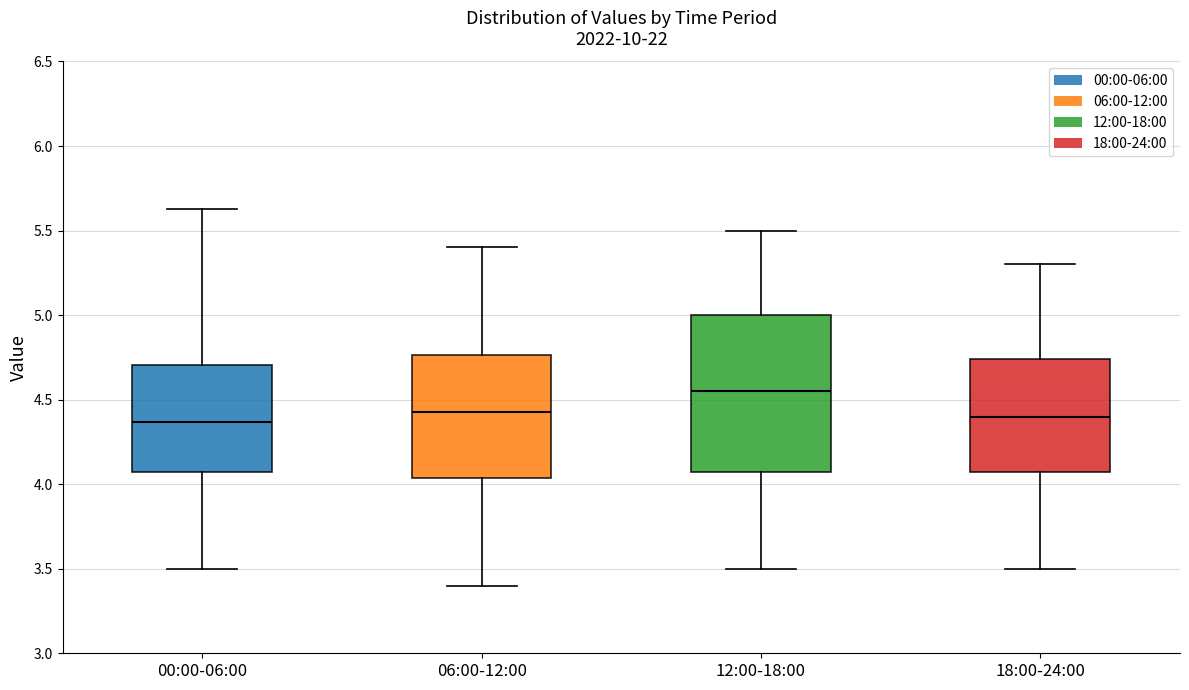

Reading left to right, read every box against the y-axis: the position of its median line, the range the box covers, and the ends of its whiskers. The values are not printed on the chart, so give them approximately, as read against the axis.

00:00-06:00: median 4.35, box 4.10 to 4.70, whiskers 3.50 to 5.65
06:00-12:00: median 4.45, box 4.05 to 4.75, whiskers 3.40 to 5.40
12:00-18:00: median 4.55, box 4.10 to 5.00, whiskers 3.50 to 5.50
18:00-24:00: median 4.40, box 4.10 to 4.75, whiskers 3.50 to 5.30